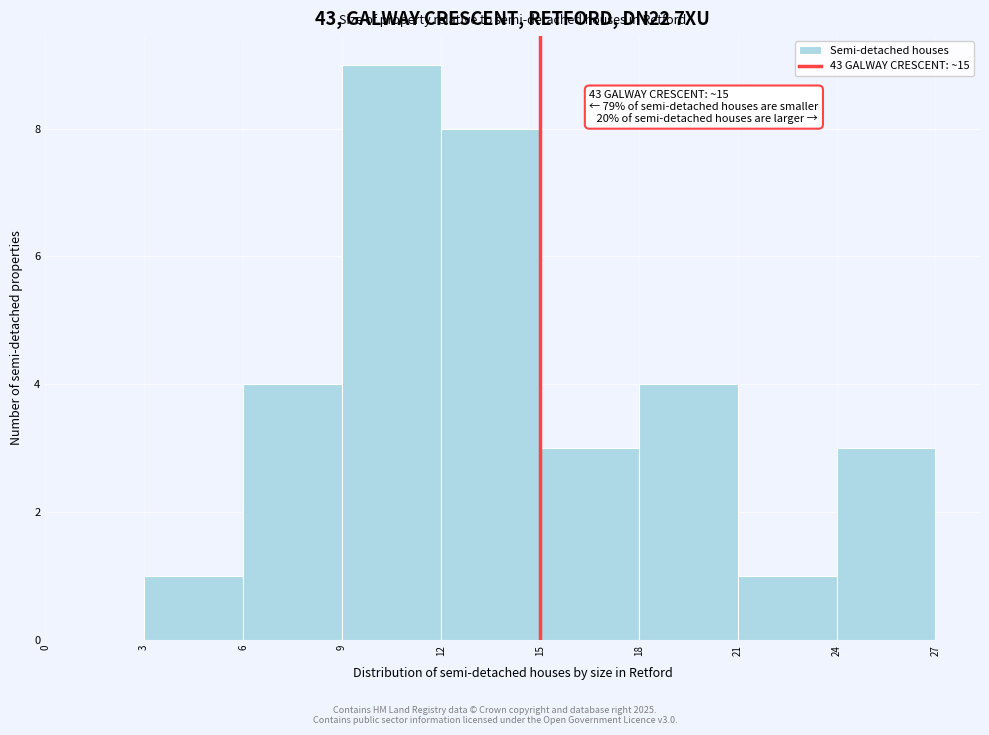

Which range on the x-axis has the tallest bar?

9 to 12